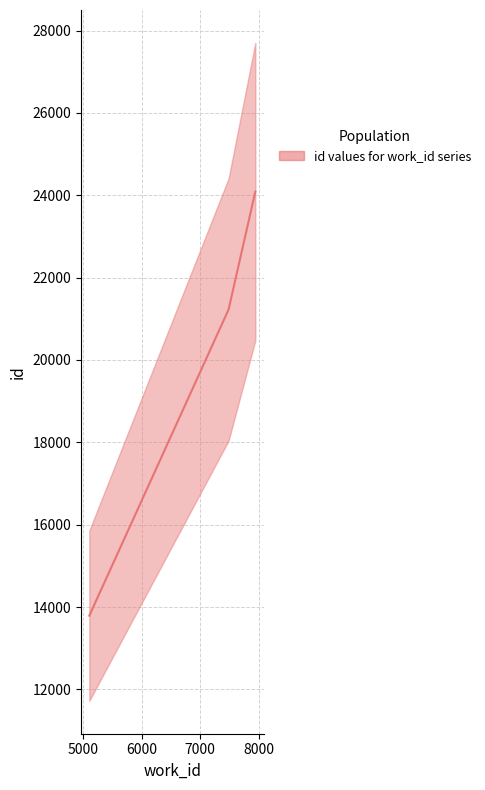

Reading left to right, what are all the values shown in this chart?

13790	21223	24087